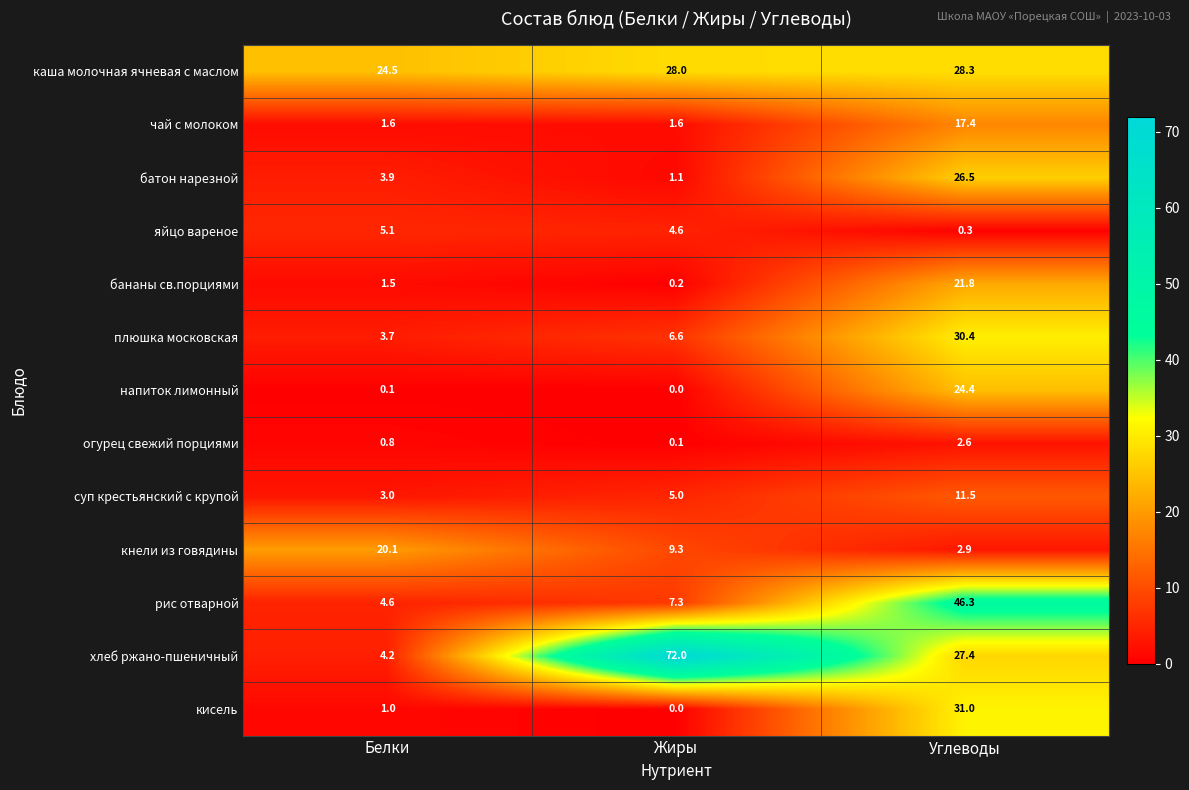

At which label is бананы св.порциями closest to 11?

Белки